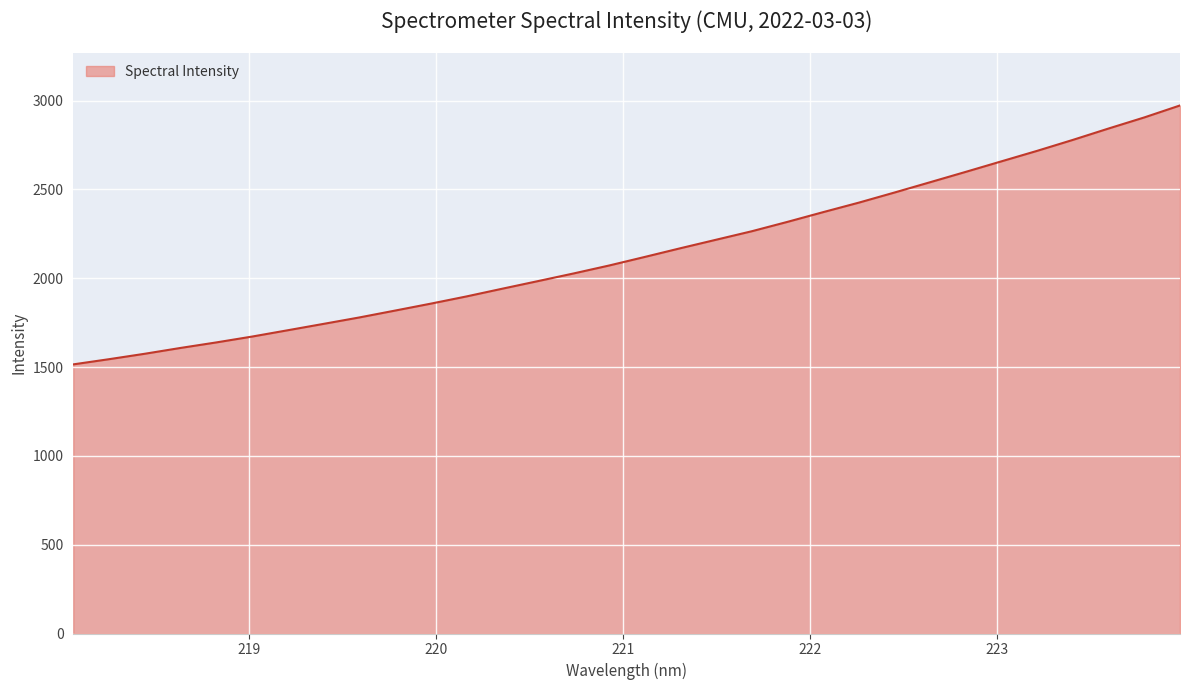

What is the minimum value shown in the chart?

1515.1